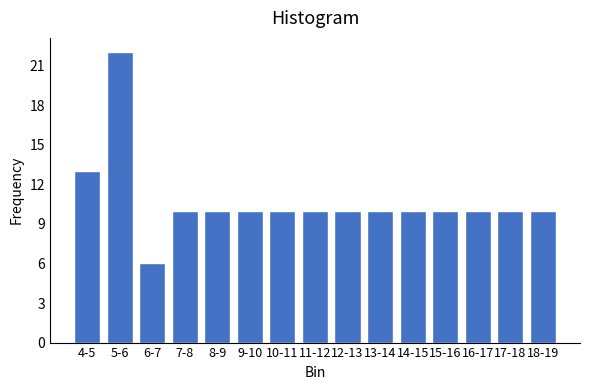

Reading right to left, transcribe all the data shown in this chart.

10	10	10	10	10	10	10	10	10	10	10	10	6	22	13